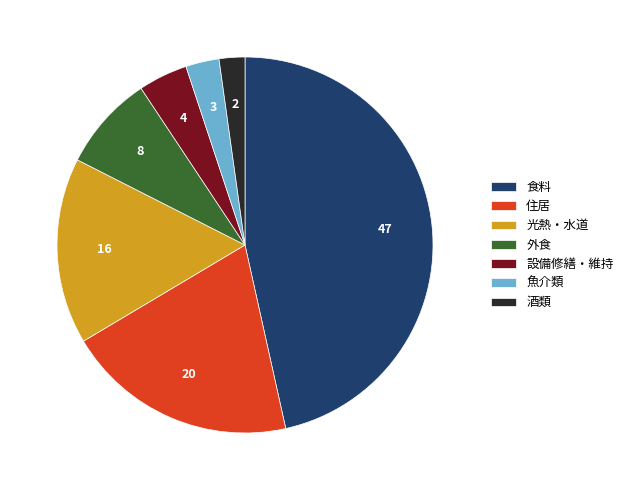

Does 食料 account for over 50% of the chart?

No